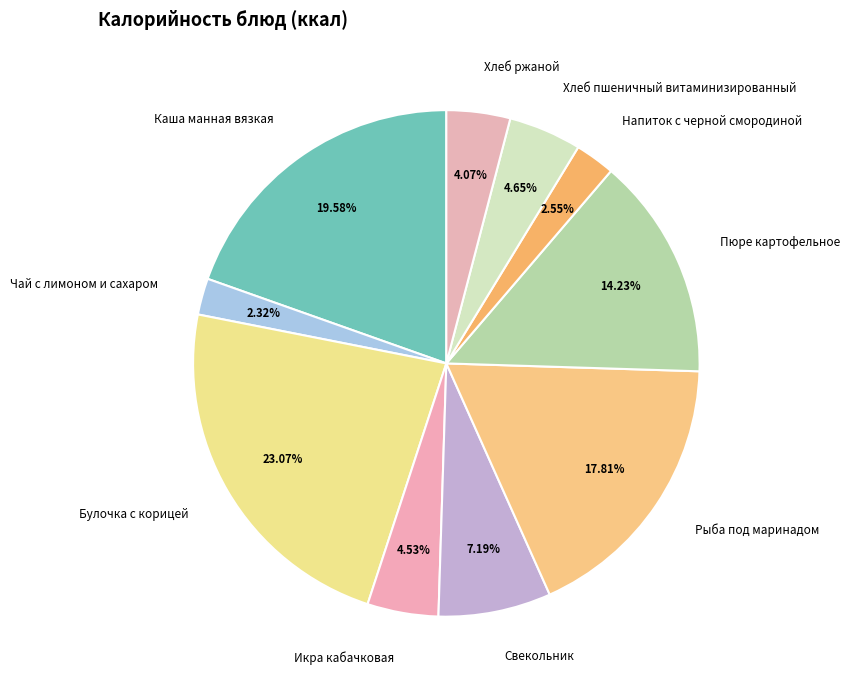

What is the largest slice in the pie chart?

Булочка с корицей